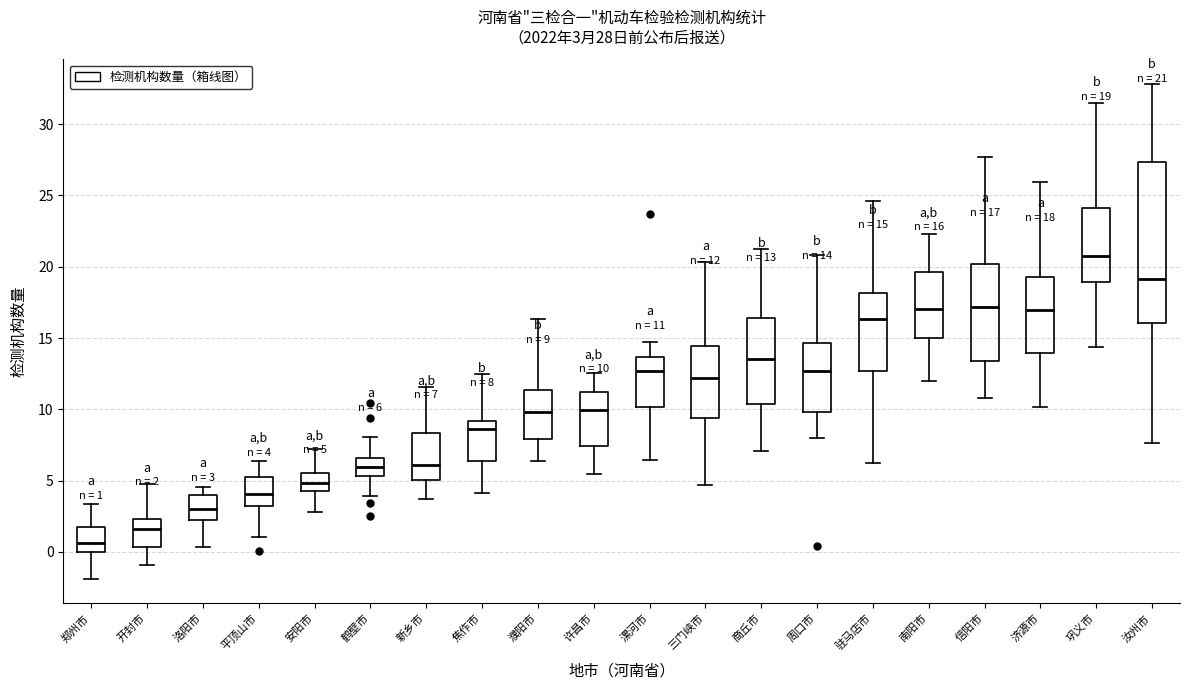

Which box's median line is the lowest?

郑州市